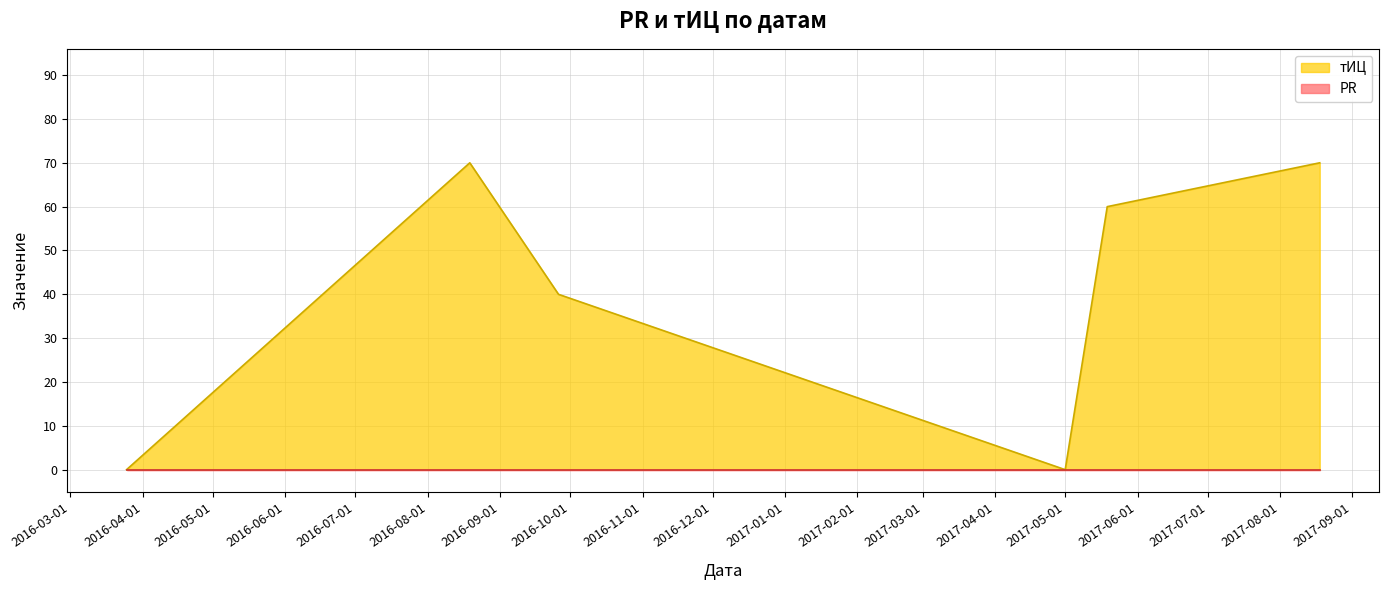

Where is the first local maximum?

2016-08-19